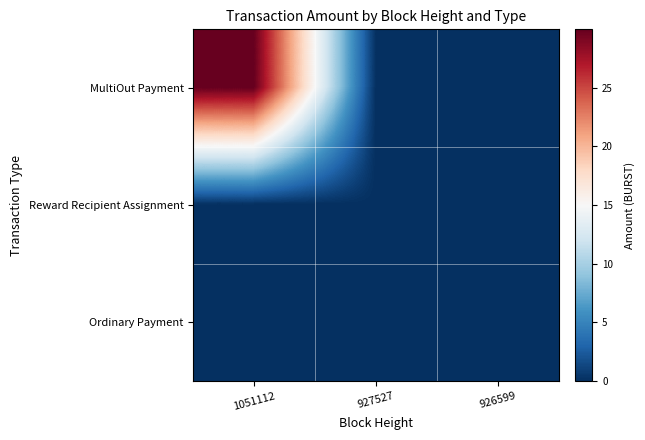

Reading left to right, what are all the values shown in this chart?

MultiOut Payment: 1051112=30.0	927527=0.0	926599=0.0
Reward Recipient Assignment: 1051112=0.0	927527=0.0	926599=0.0
Ordinary Payment: 1051112=0.0	927527=0.0	926599=0.0